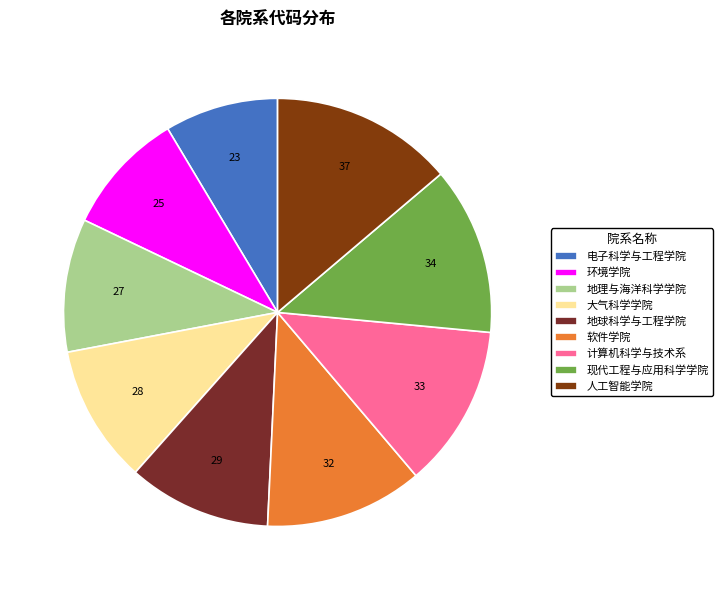

How many segments does this pie chart have?

9